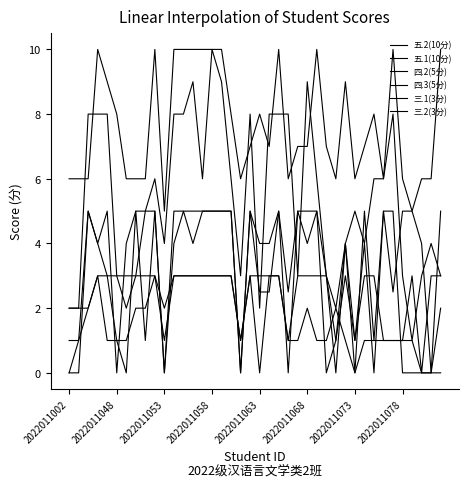

How many lines are shown in the chart?

6